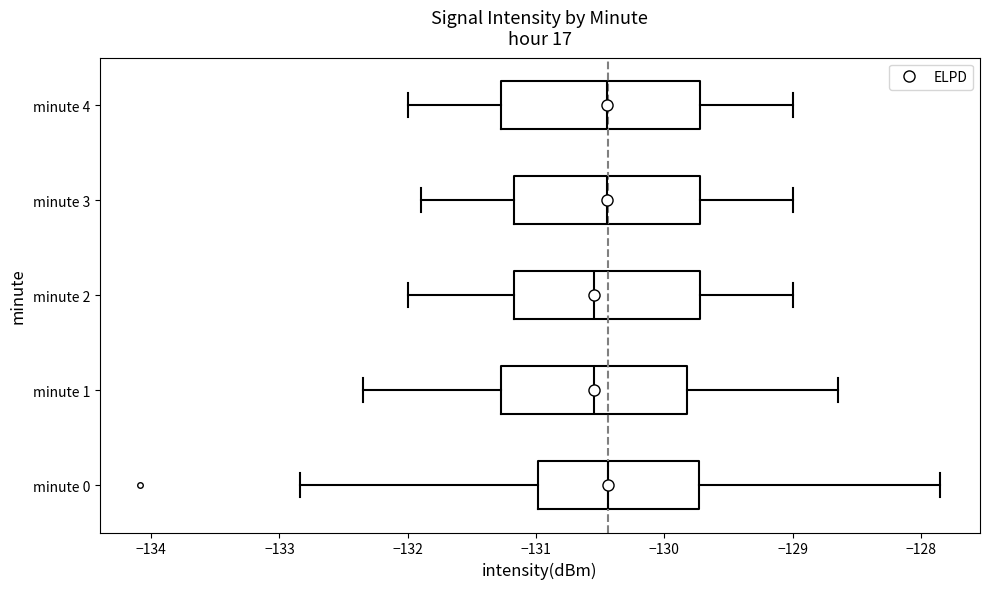

Where is the left edge of the box for minute 1 on the x-axis? The values are not printed on the chart, so give them approximately, as read against the axis.

-131.3